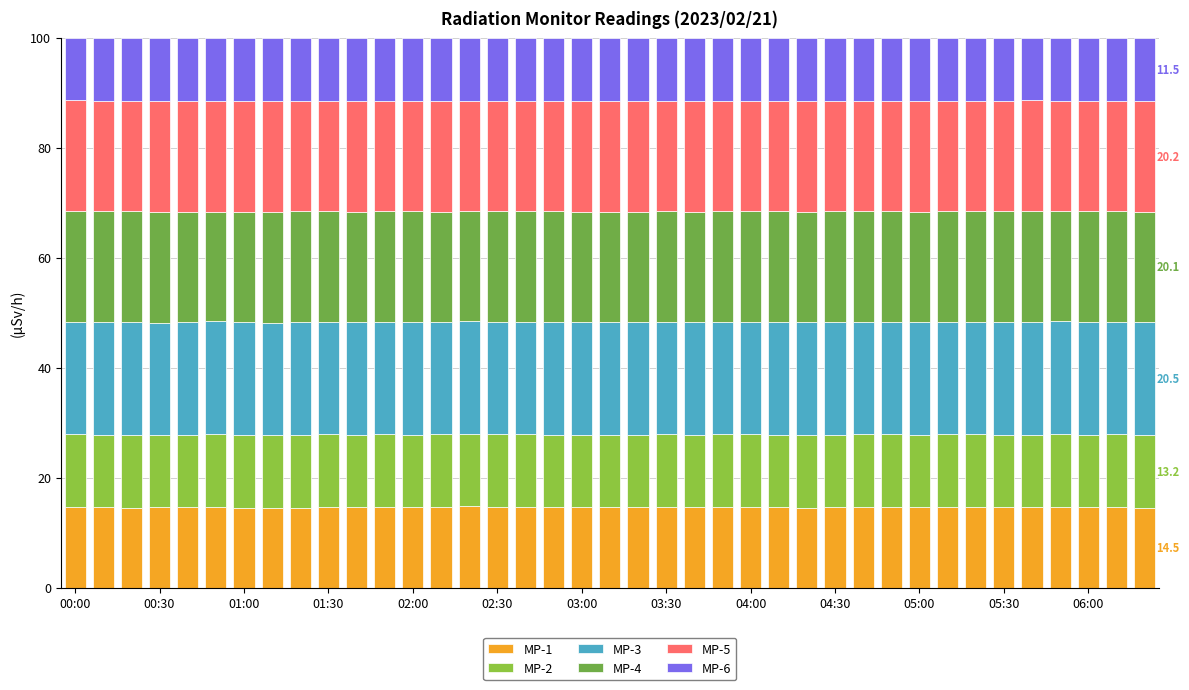

How many series are shown in this chart?

6